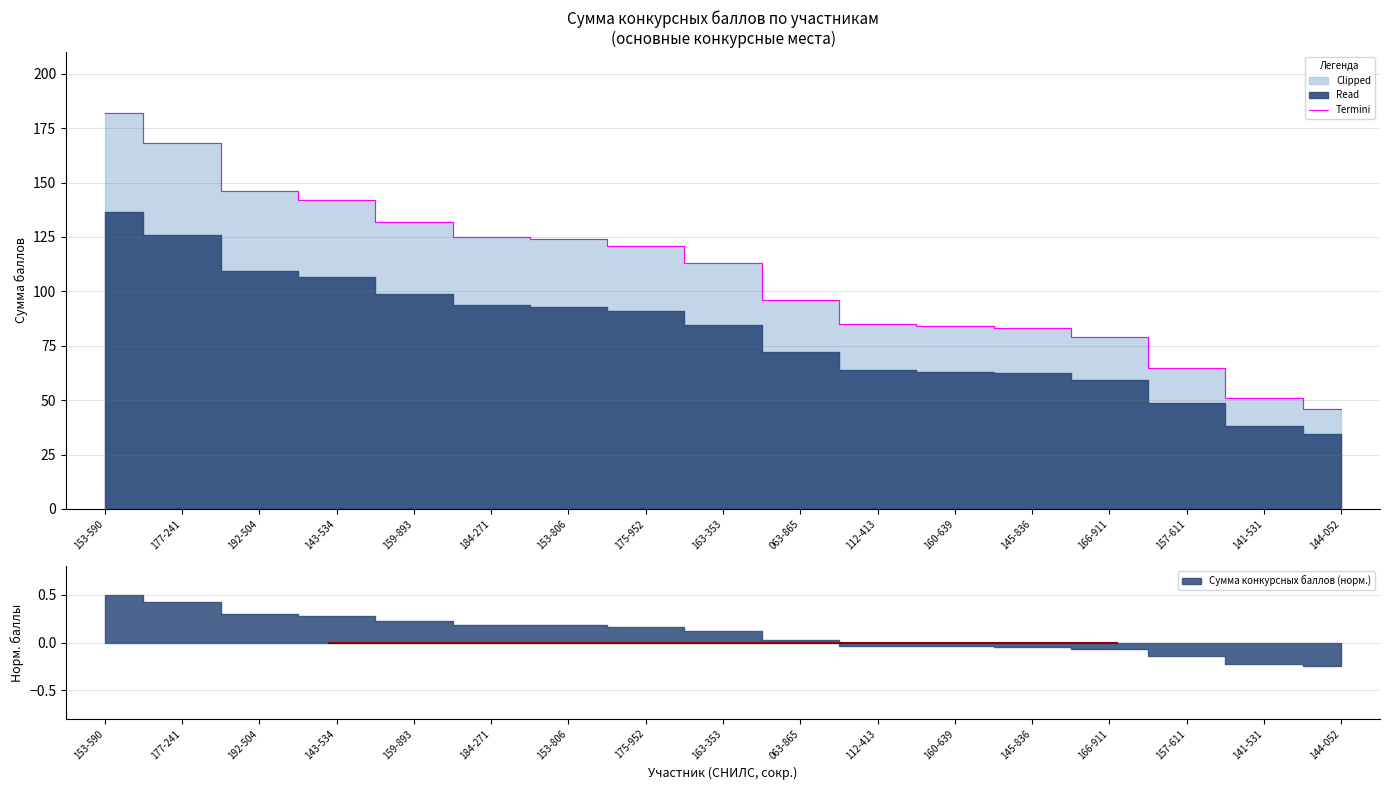

What is the label of the 16th point from the left?

141-531